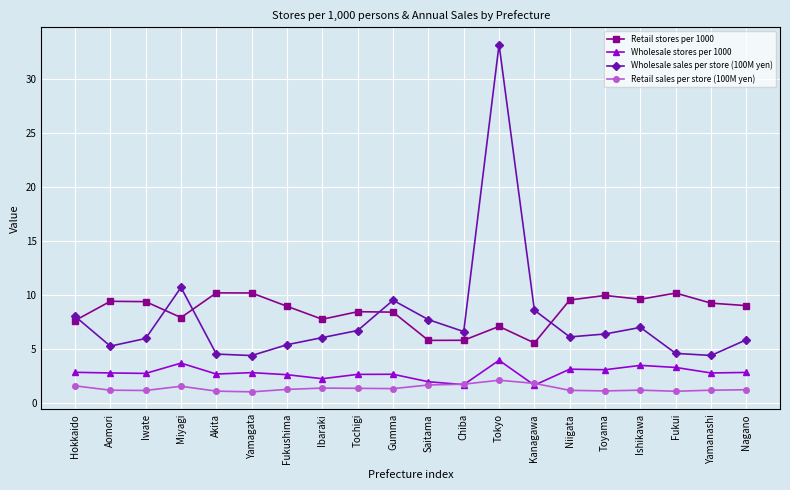

Does the chart have visible grid lines?

Yes